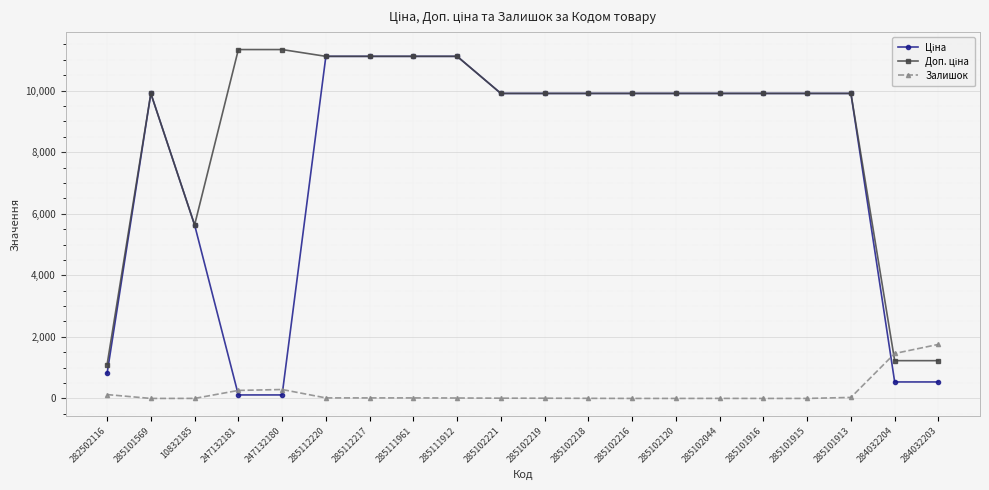

What is the maximum value shown in the chart?

11334.0